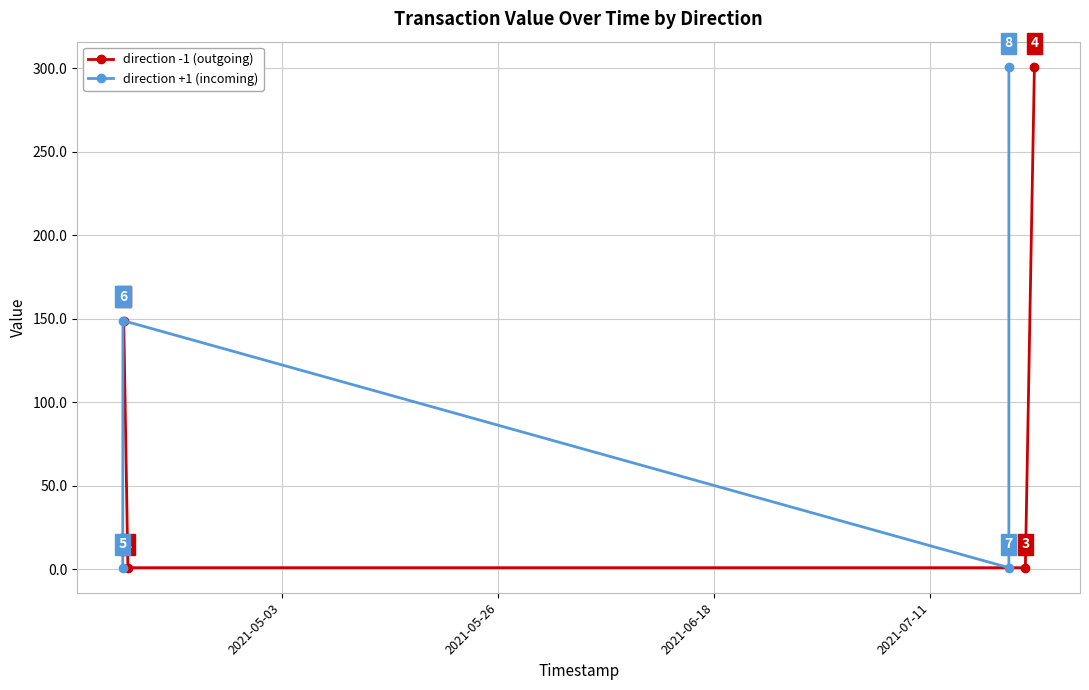

How many interior local valleys does the direction +1 (incoming) series have?

1